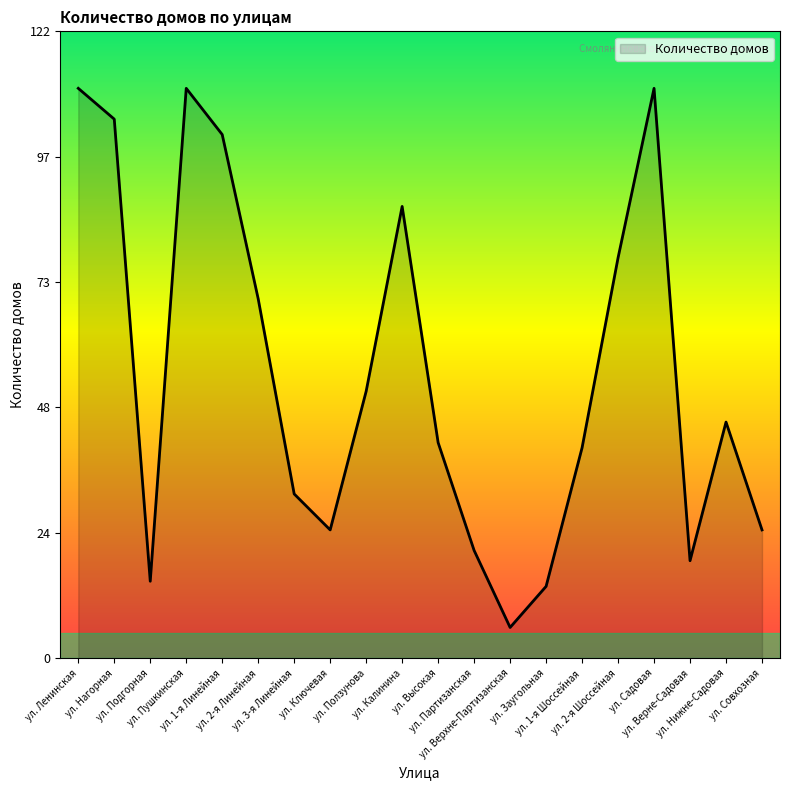

What is the sum of all values?

1114